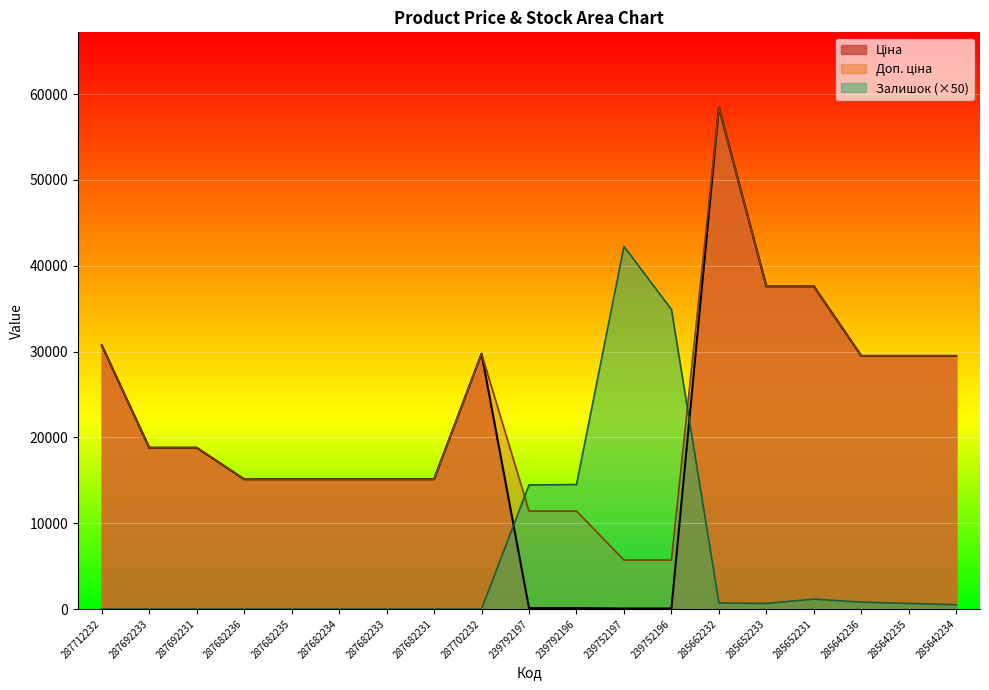

How many lines are shown in the chart?

3